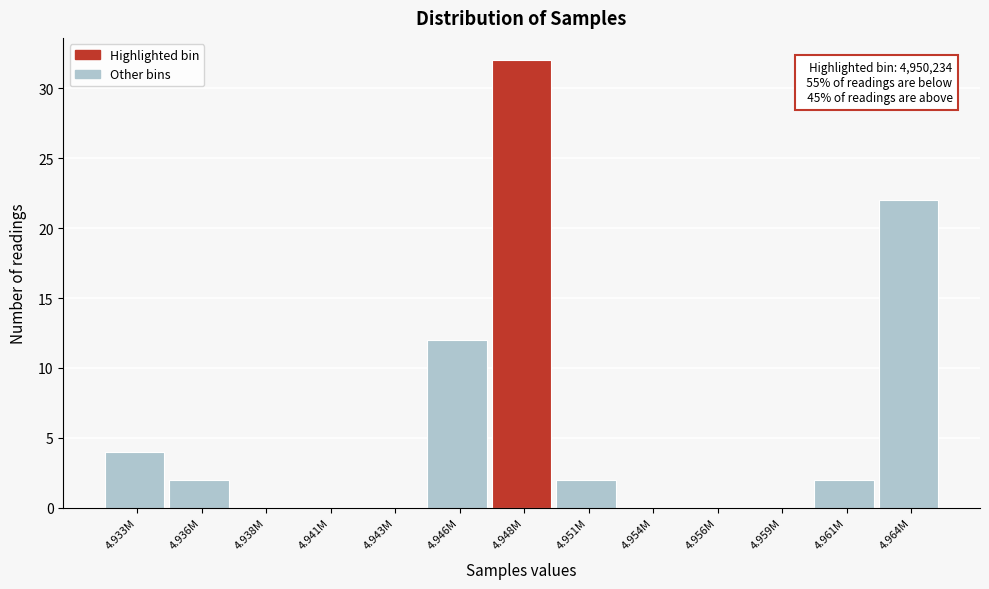

Reading left to right, transcribe all the data shown in this chart.

4.933M=4	4.936M=2	4.938M=0	4.941M=0	4.943M=0	4.946M=12	4.948M=32	4.951M=2	4.954M=0	4.956M=0	4.959M=0	4.961M=2	4.964M=22